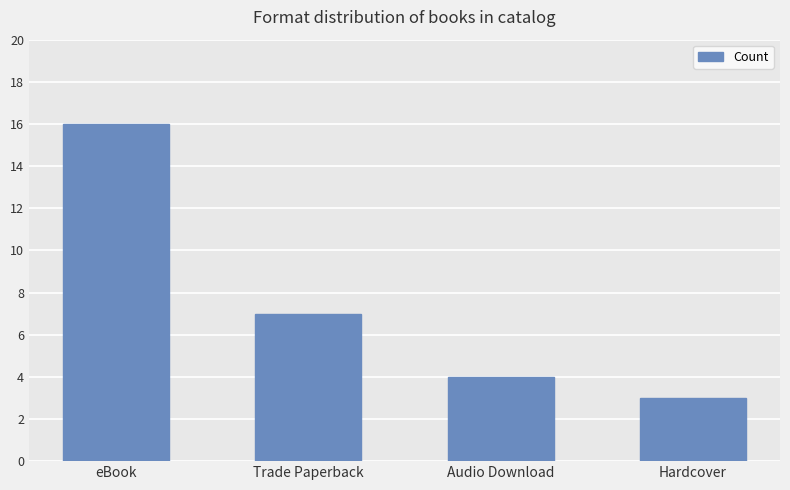

How many series are shown in this chart?

1